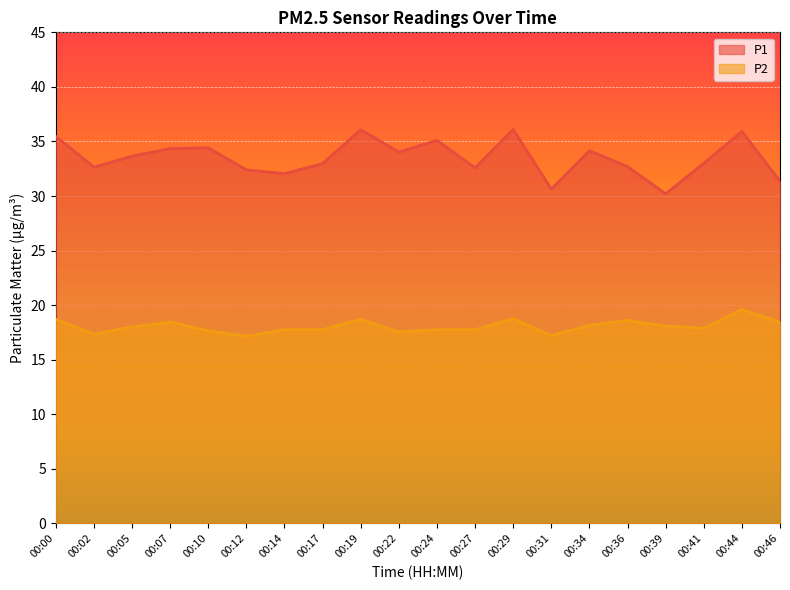

The value of P1 at 00:44 is 35.9. True or false?

True